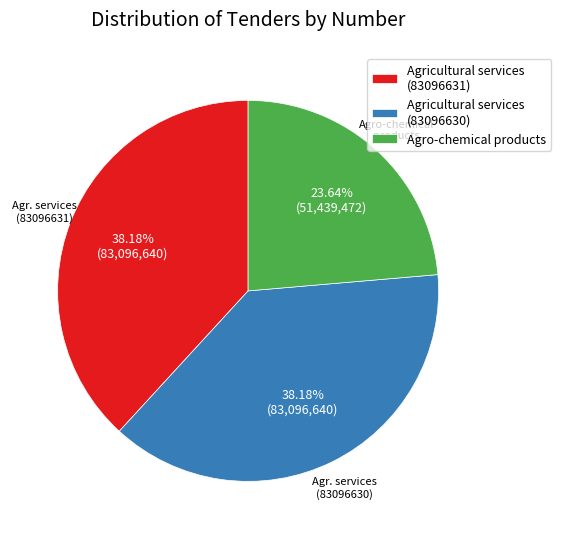

How many slices are in this pie chart?

3